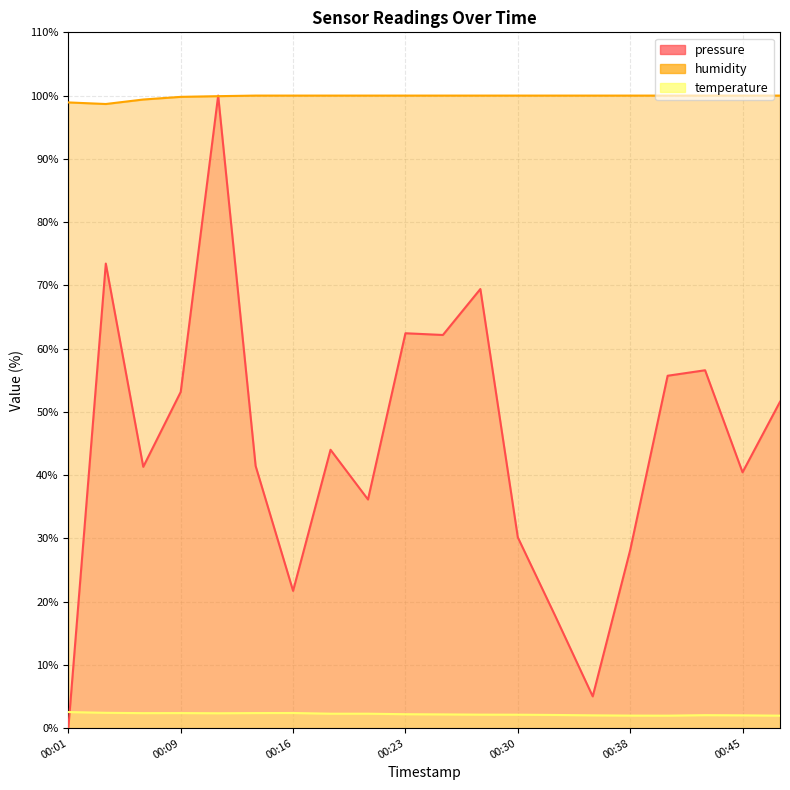

Which series has the largest range (max minus min)?

pressure